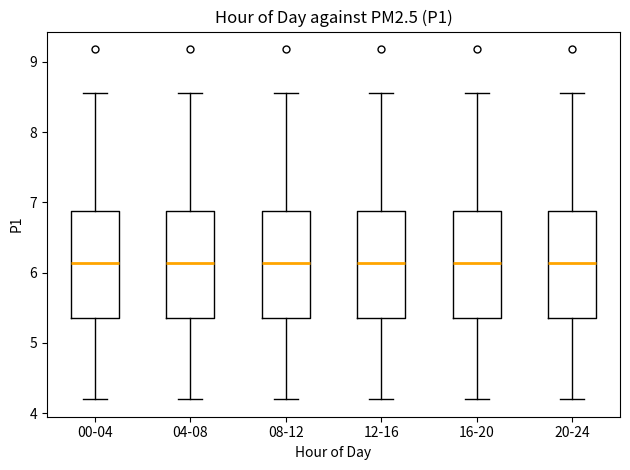

Reading left to right, read every box against the y-axis: the position of its median line, the range the box covers, and the ends of its whiskers. The values are not printed on the chart, so give them approximately, as read against the axis.

00-04: median 6.1, box 5.4 to 6.9, whiskers 4.2 to 8.6
04-08: median 6.1, box 5.4 to 6.9, whiskers 4.2 to 8.6
08-12: median 6.1, box 5.4 to 6.9, whiskers 4.2 to 8.6
12-16: median 6.1, box 5.4 to 6.9, whiskers 4.2 to 8.6
16-20: median 6.1, box 5.4 to 6.9, whiskers 4.2 to 8.6
20-24: median 6.1, box 5.4 to 6.9, whiskers 4.2 to 8.6